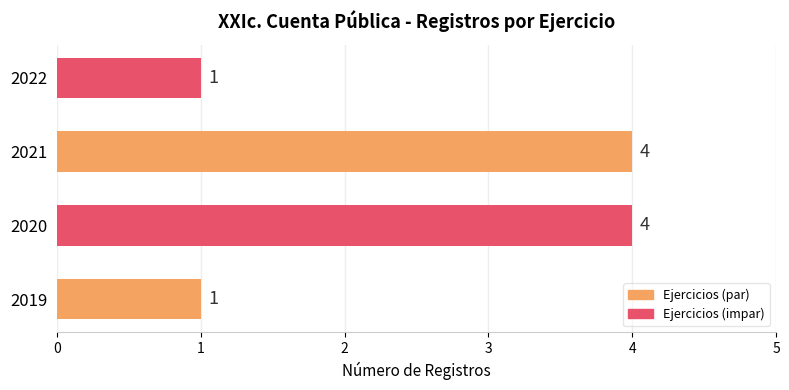

The value at 2021 is 2. True or false?

False